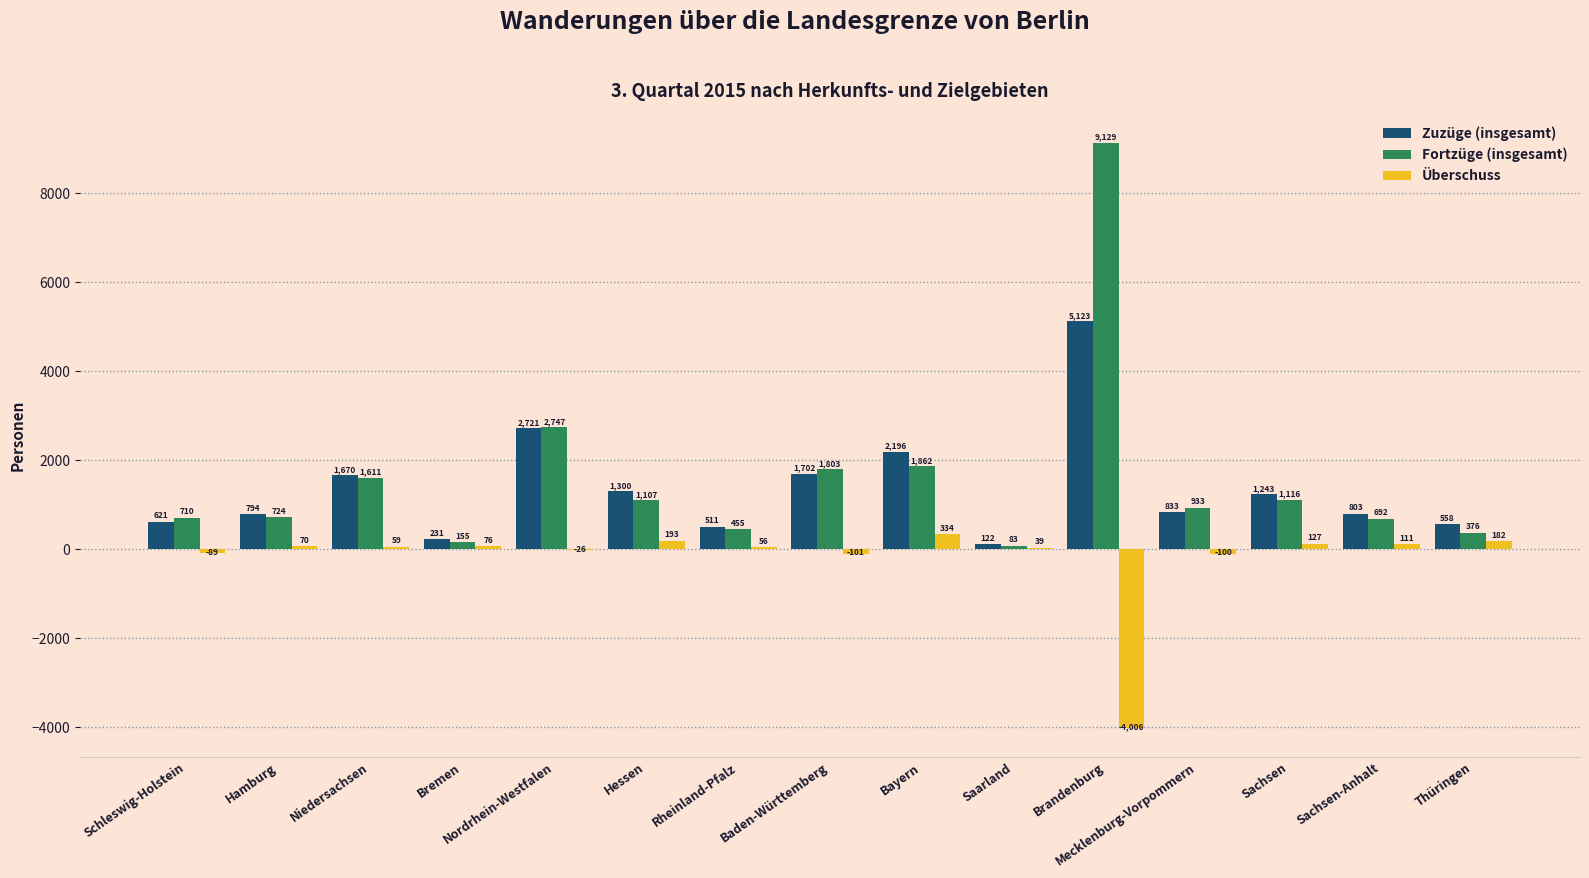

Is it true that Überschuss equals 193 at Hessen?

True